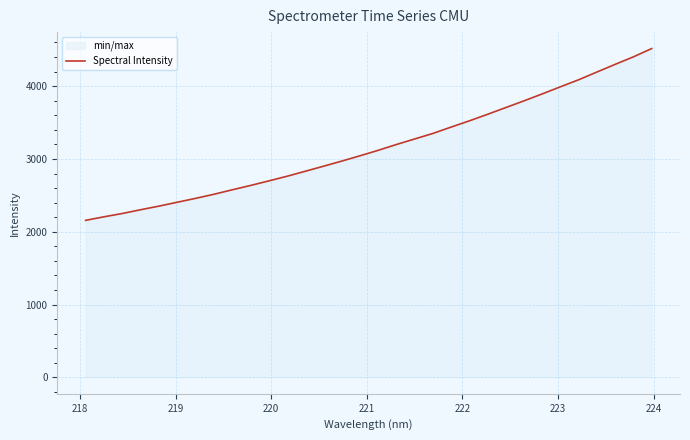

What is the difference between the maximum and minimum values?

2359.7